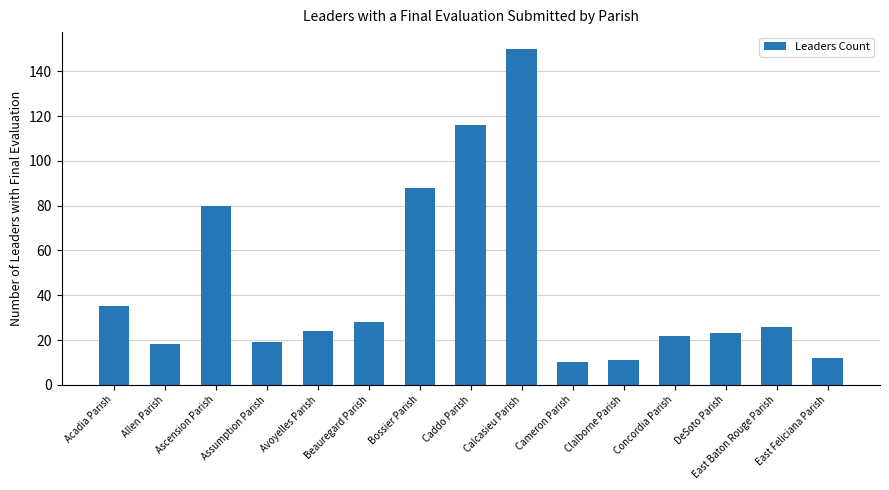

What is the smallest value displayed?

10